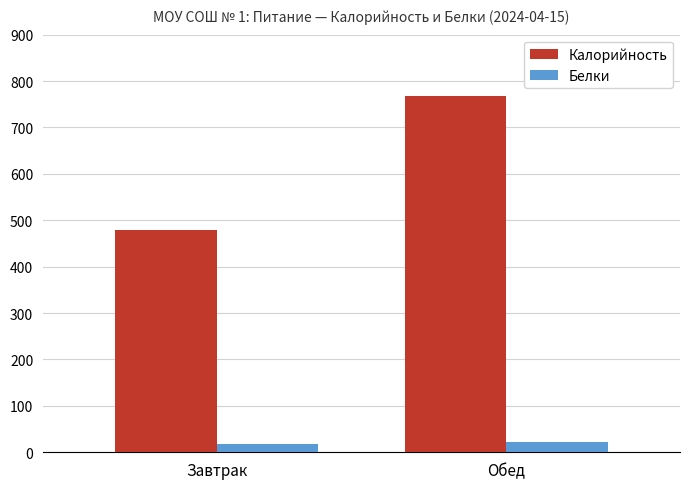

At how many categories does at least one series exceed 60?

2